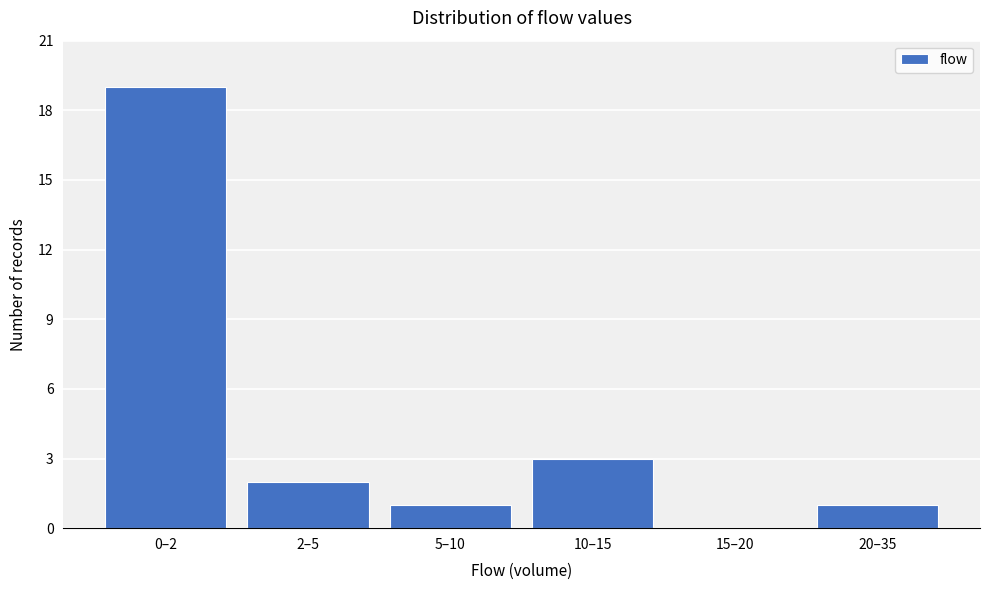

Reading left to right, what are all the values shown in this chart?

0–2=19	2–5=2	5–10=1	10–15=3	15–20=0	20–35=1